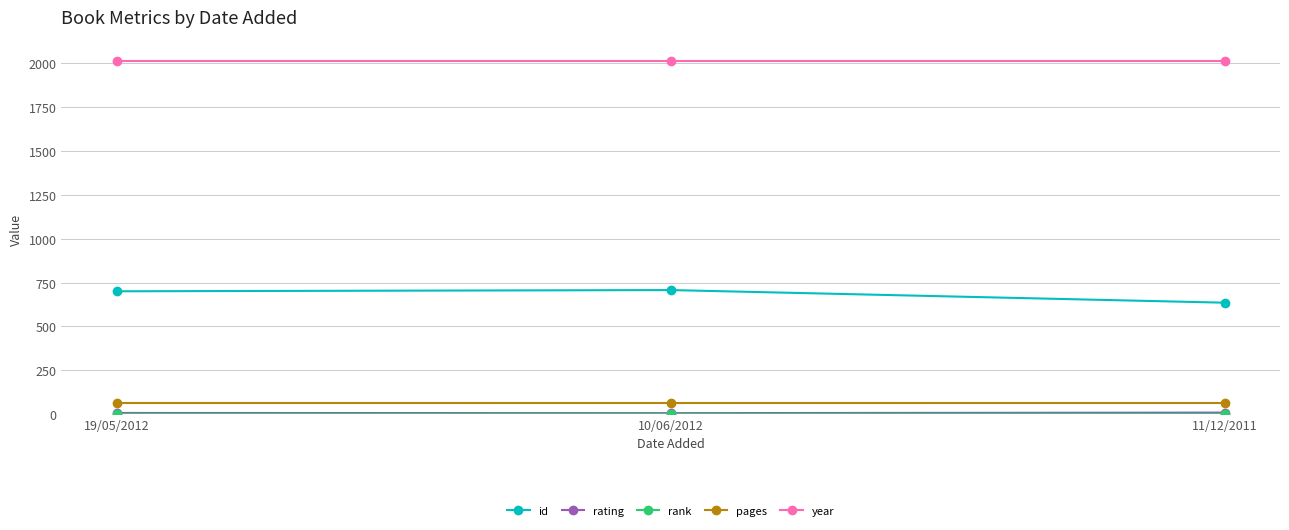

Does the chart display data point markers on the line(s)?

Yes